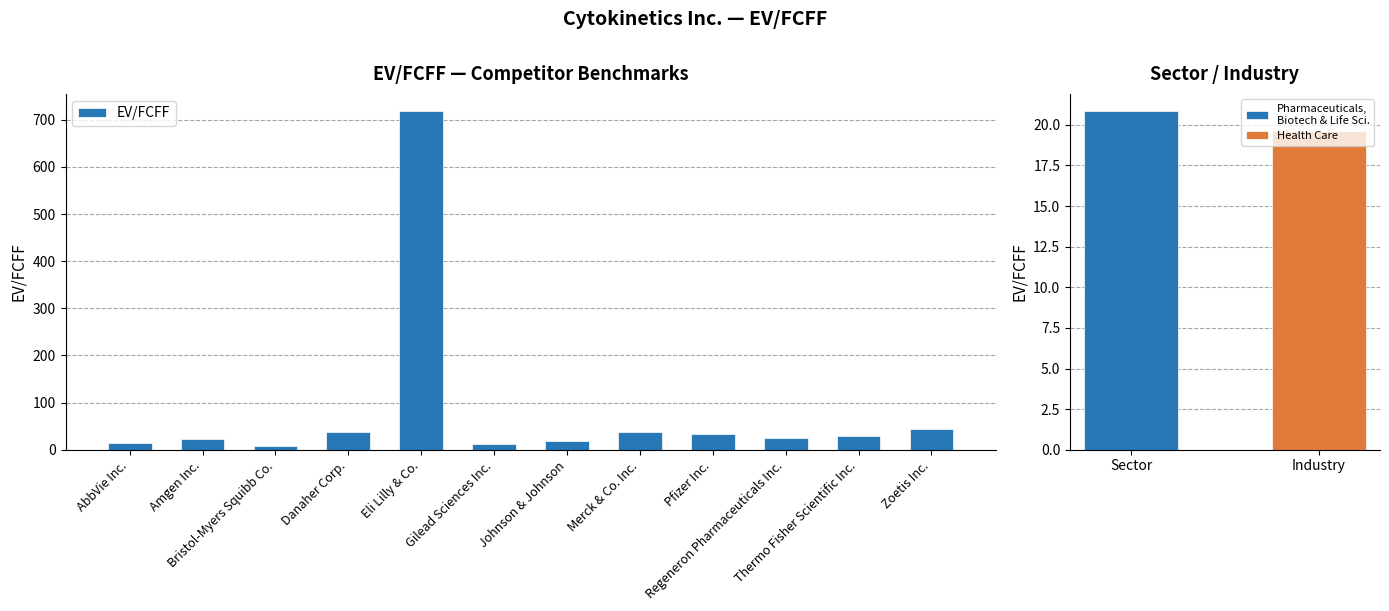

Which label corresponds to the largest value in the chart?

Eli Lilly & Co.